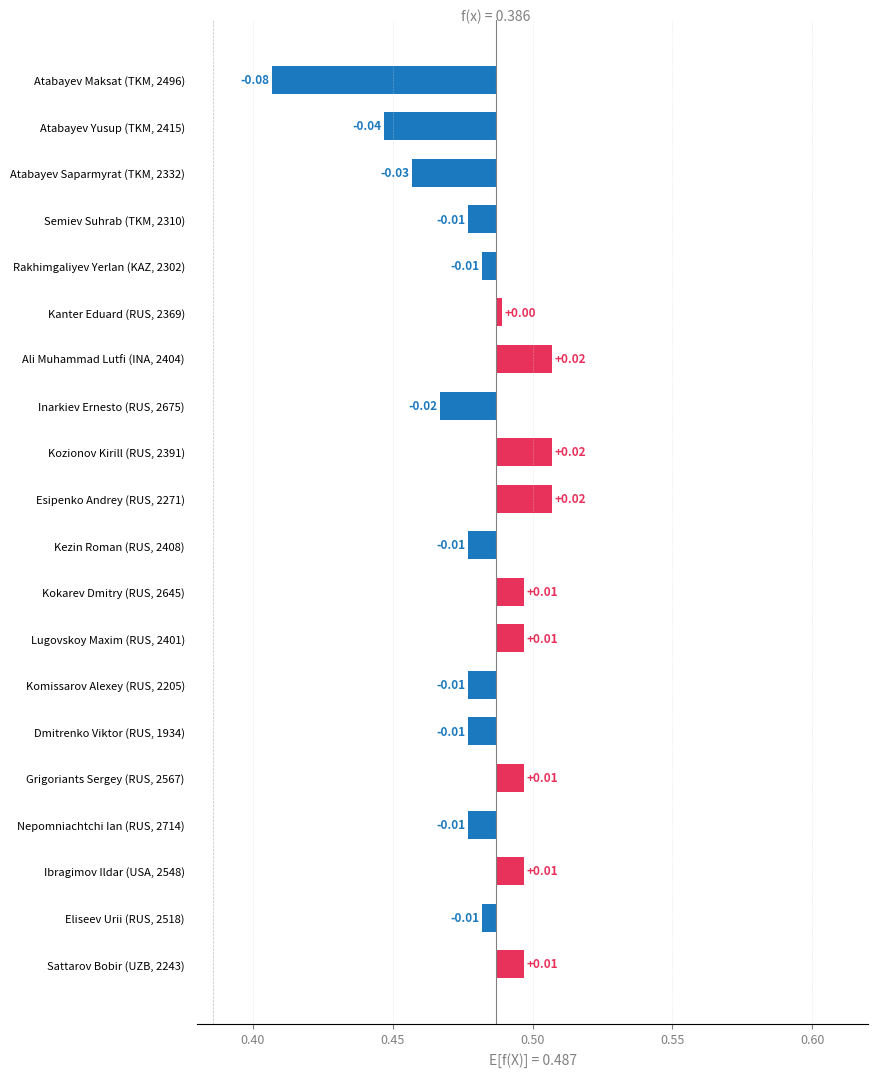

How many values are below zero?

11